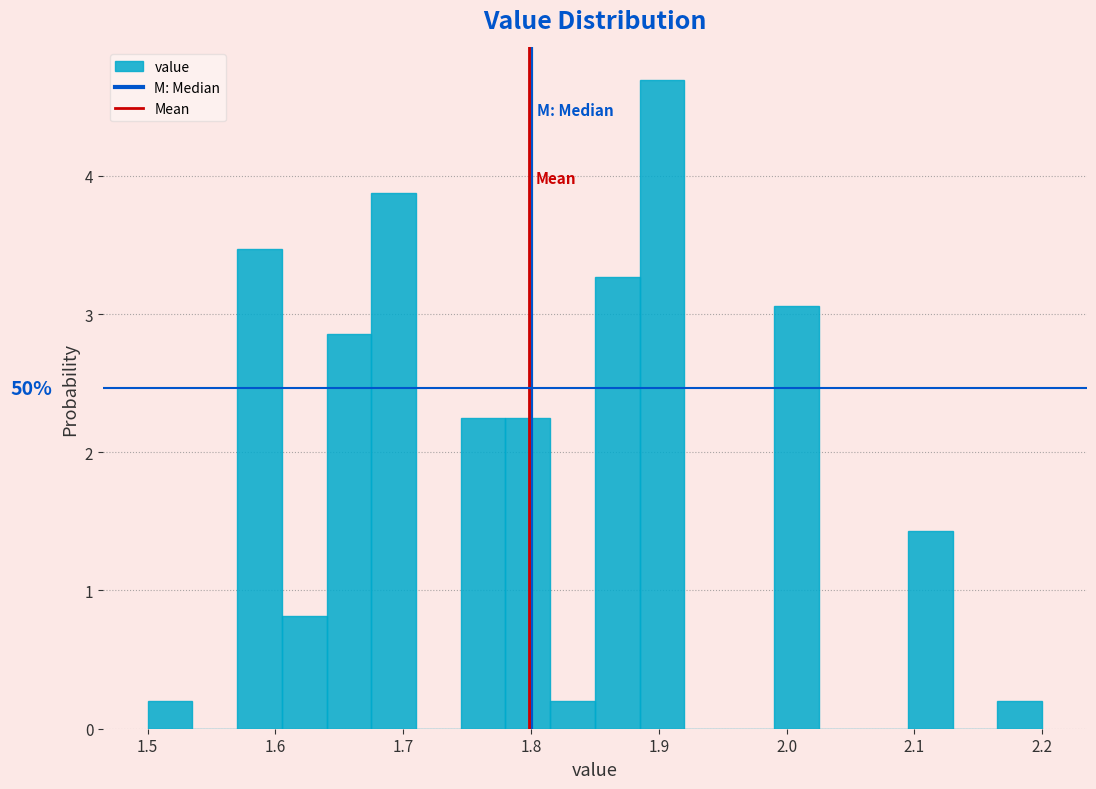

Around what value on the x-axis is the tallest bar? Give the approximate position of its centre, as read against the axis.

1.90